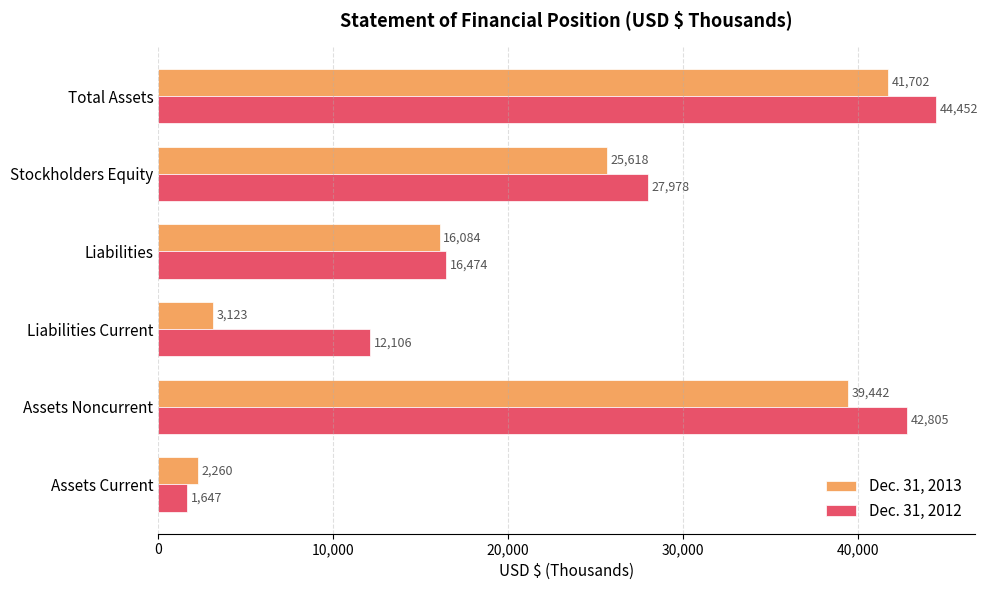

Rank the series by their maximum value, from lowest to highest.

Dec. 31, 2013, Dec. 31, 2012